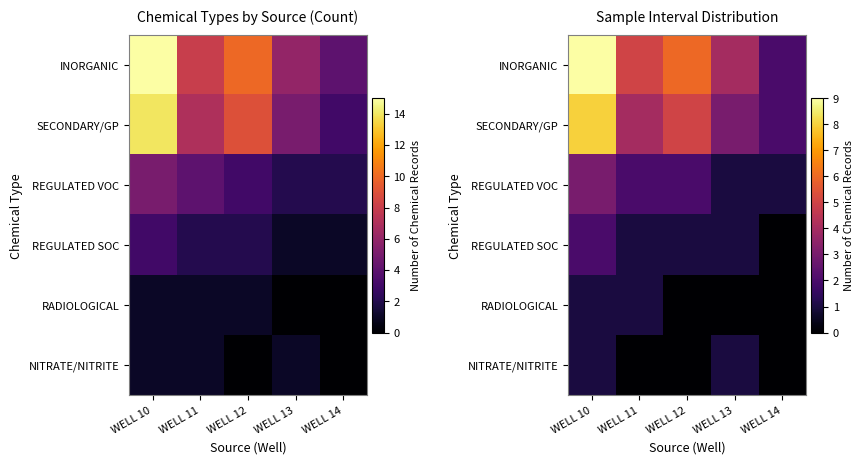

True or false: REGULATED VOC has a value of 1 at WELL 13.

True